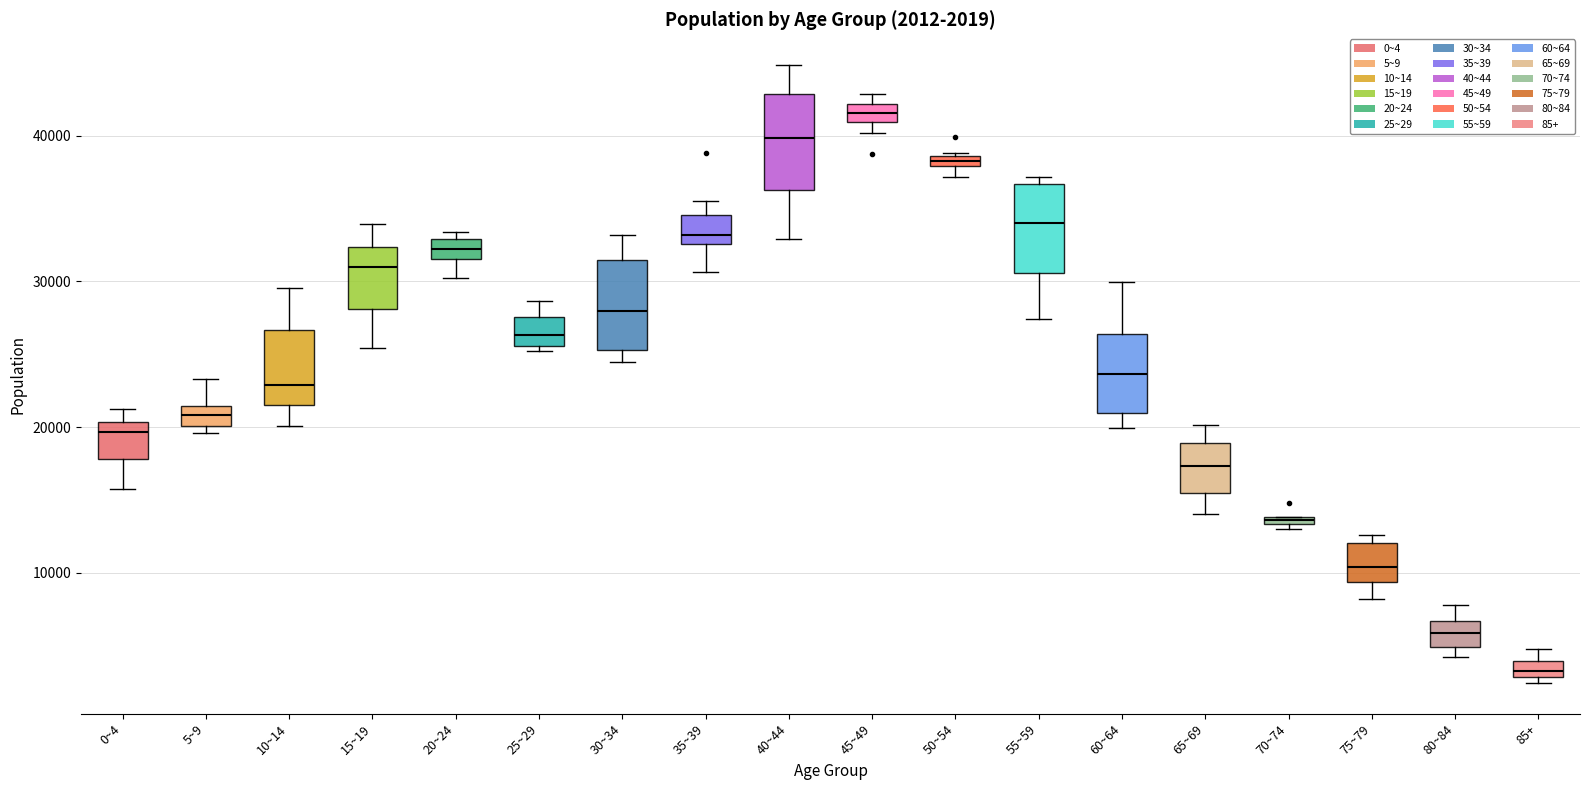

Which box has the highest median line?

45~49